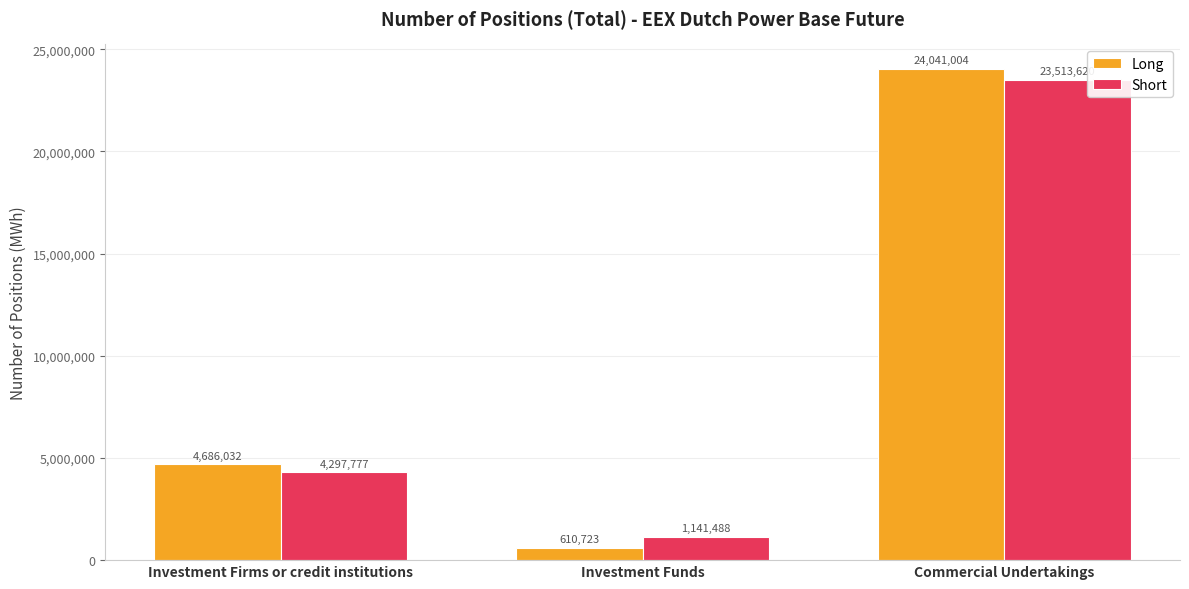

True or false: Short has a value of 35155323 at Commercial Undertakings.

False